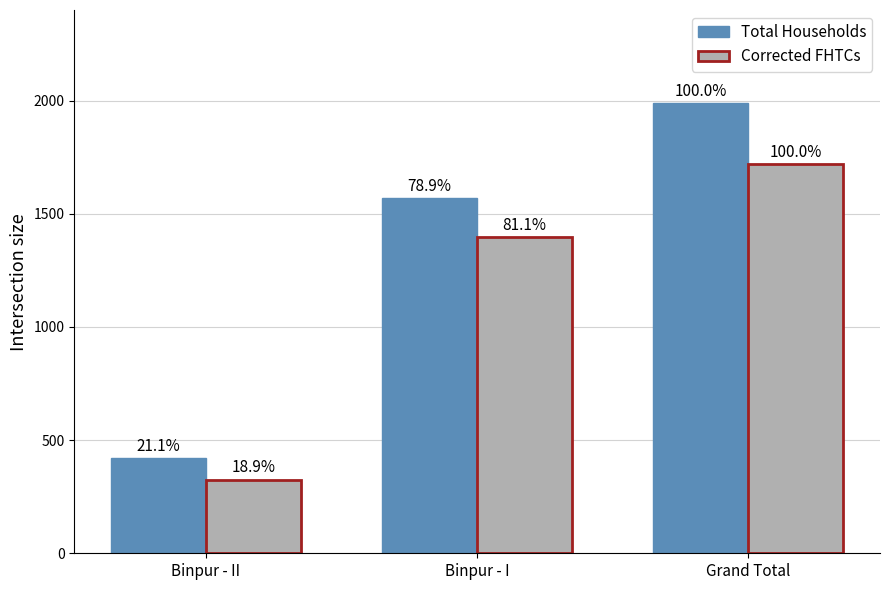

Are the bars horizontal?

No